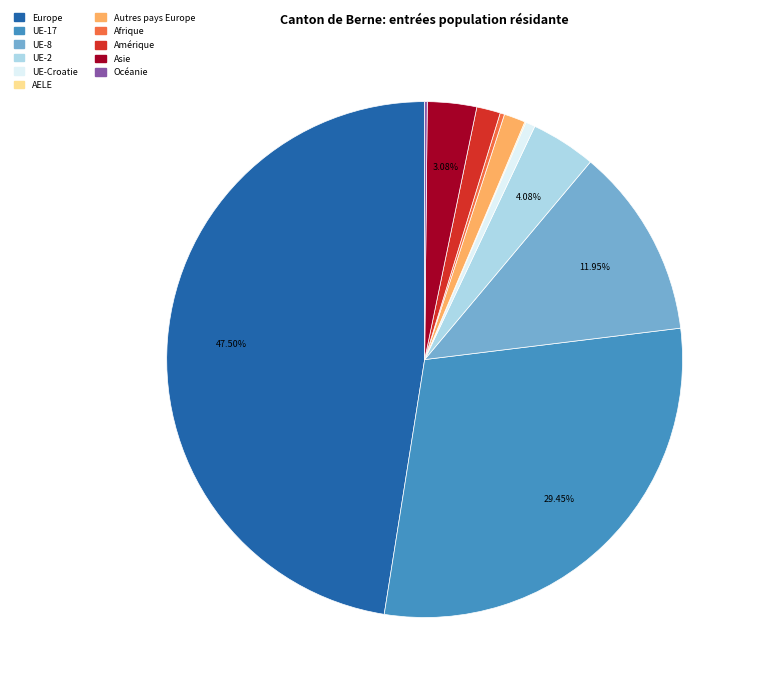

The Asie slice represents 17% of the pie. True or false?

False